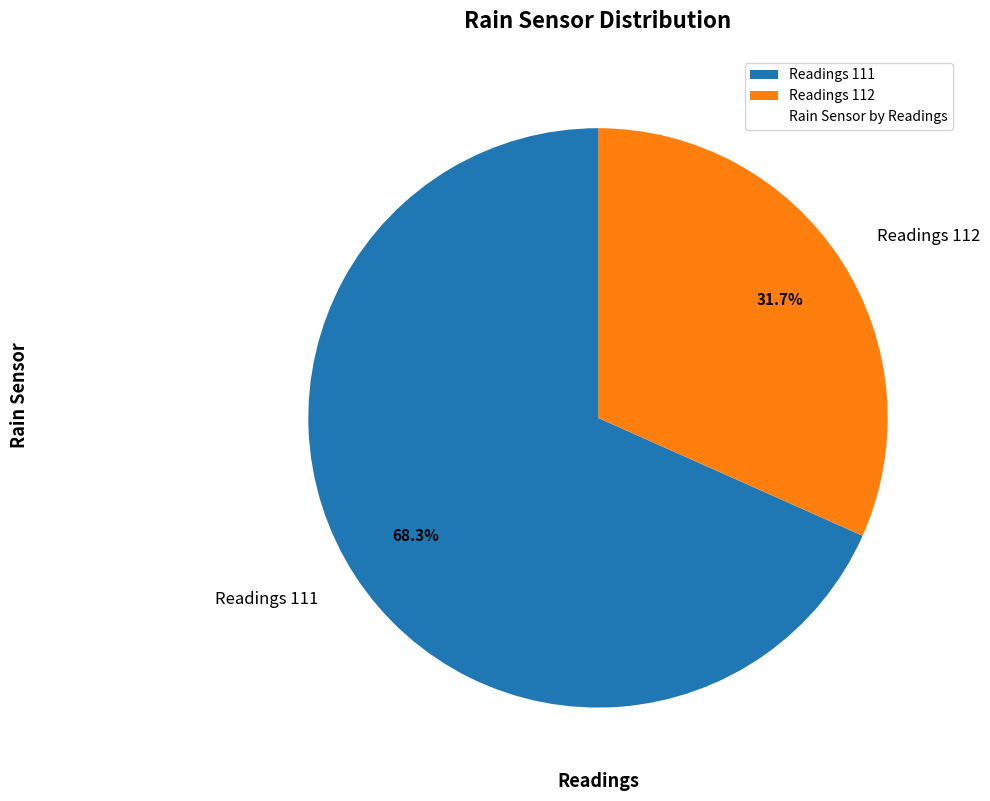

Combined, what portion of the pie is Readings 111 and Readings 112?

100.0%